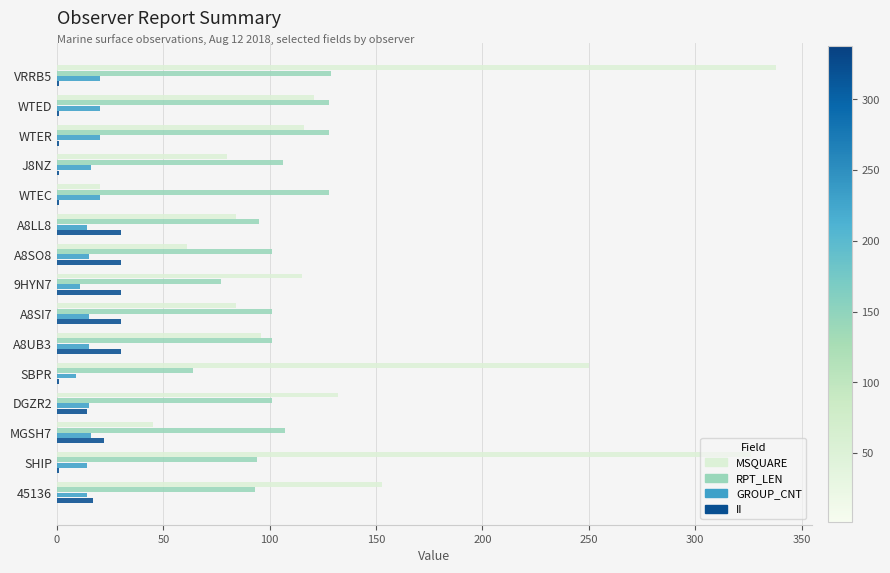

The value of II at A8SI7 is 30. True or false?

True